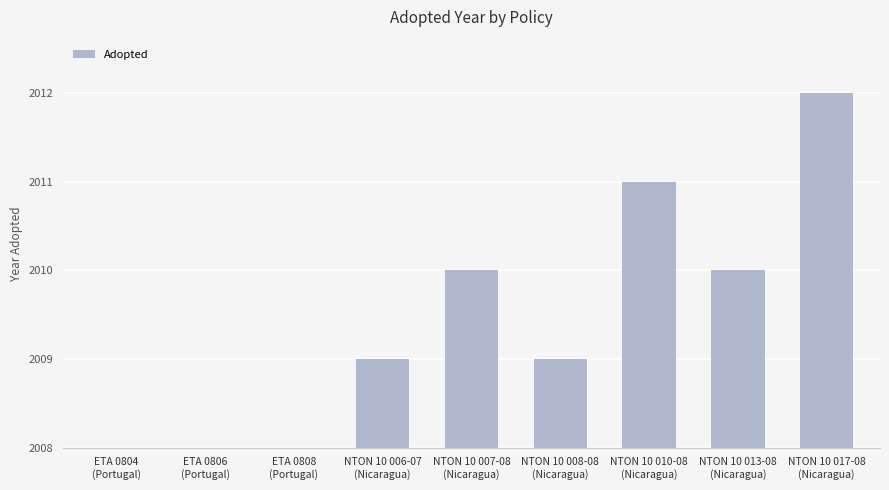

Where is the data nearest to the value 2?

NTON 10 007-08
(Nicaragua)